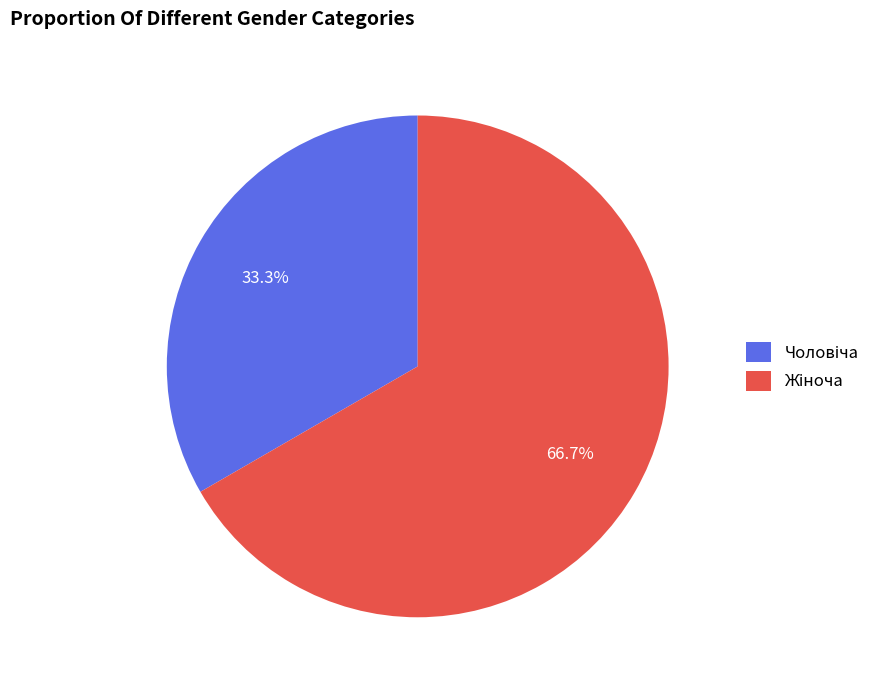

Is there a majority slice in this chart?

Yes